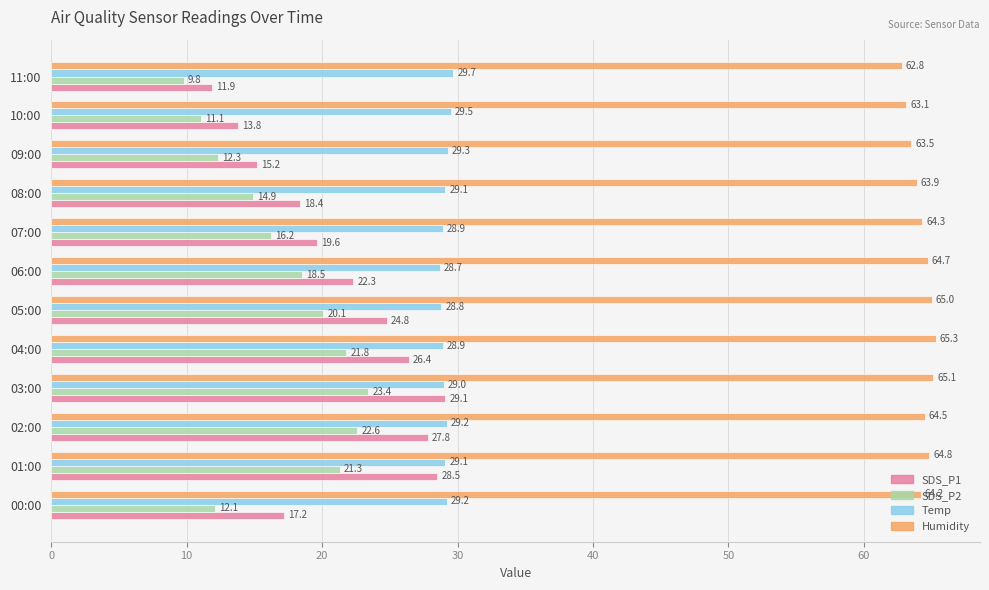

The value of Humidity at 04:00 is 29.1. True or false?

False